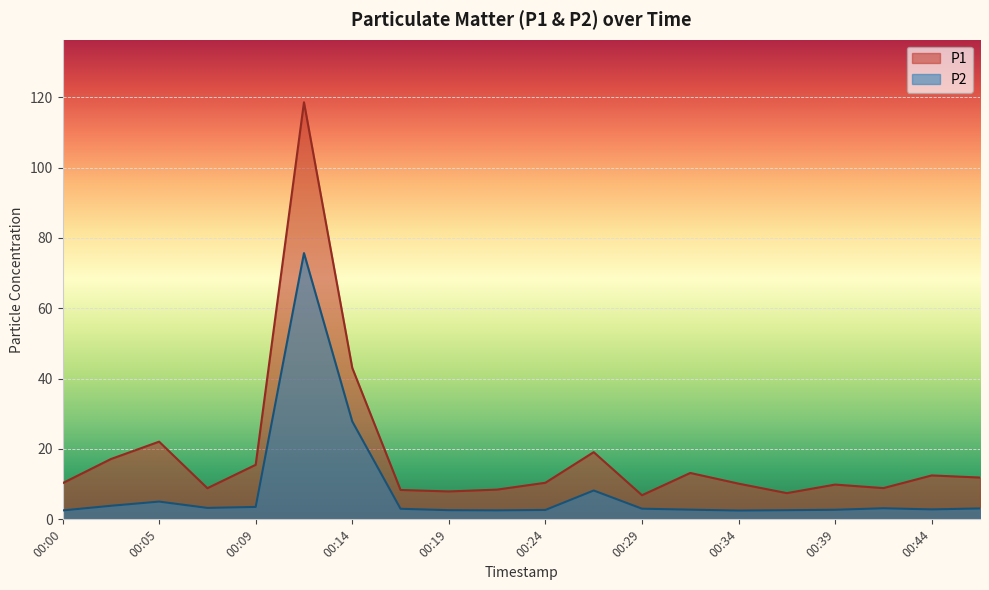

How many values in the P1 series exceed 10?

12